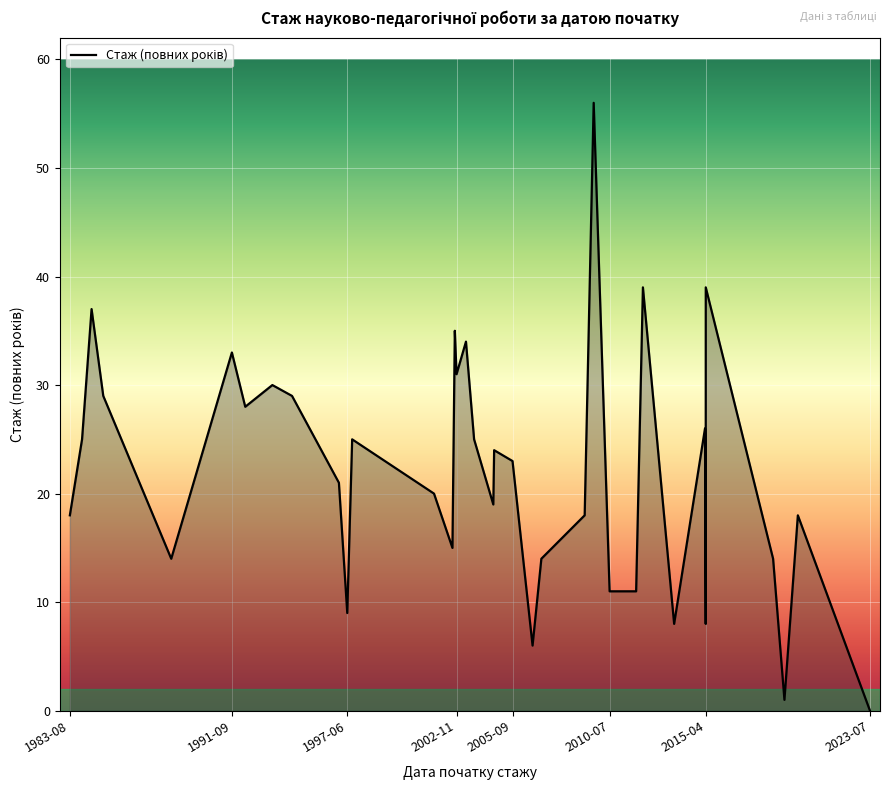

What is the difference between the maximum and minimum values?

56